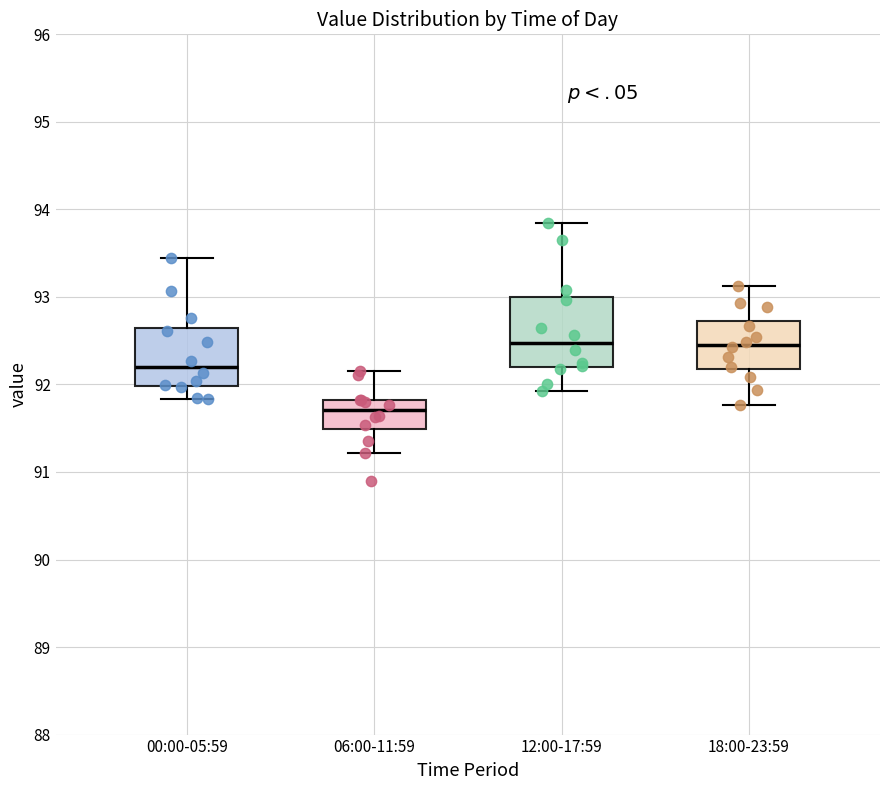

Which box's median line is the lowest?

06:00-11:59